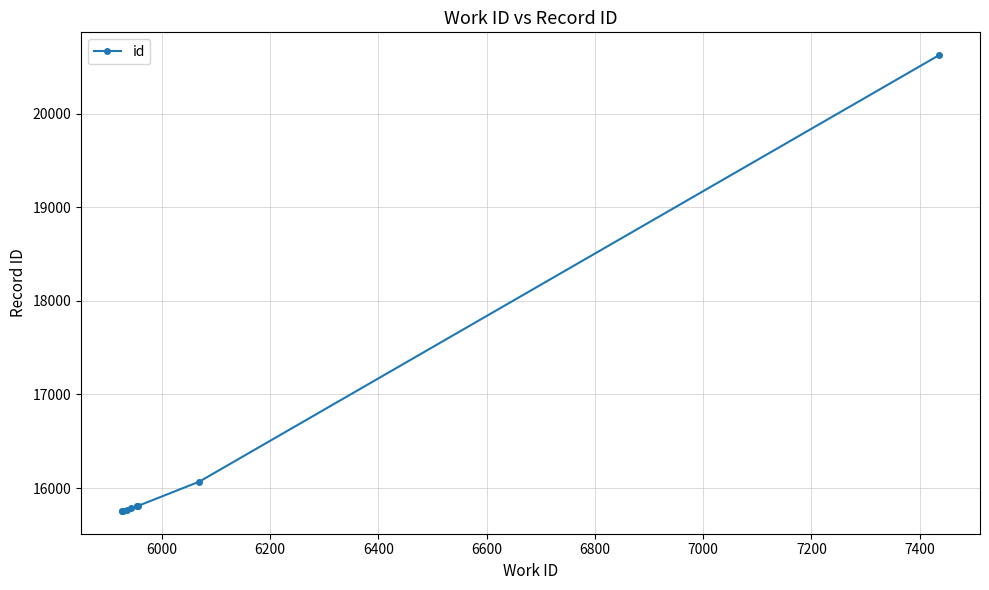

How many categories are shown in the chart?

10